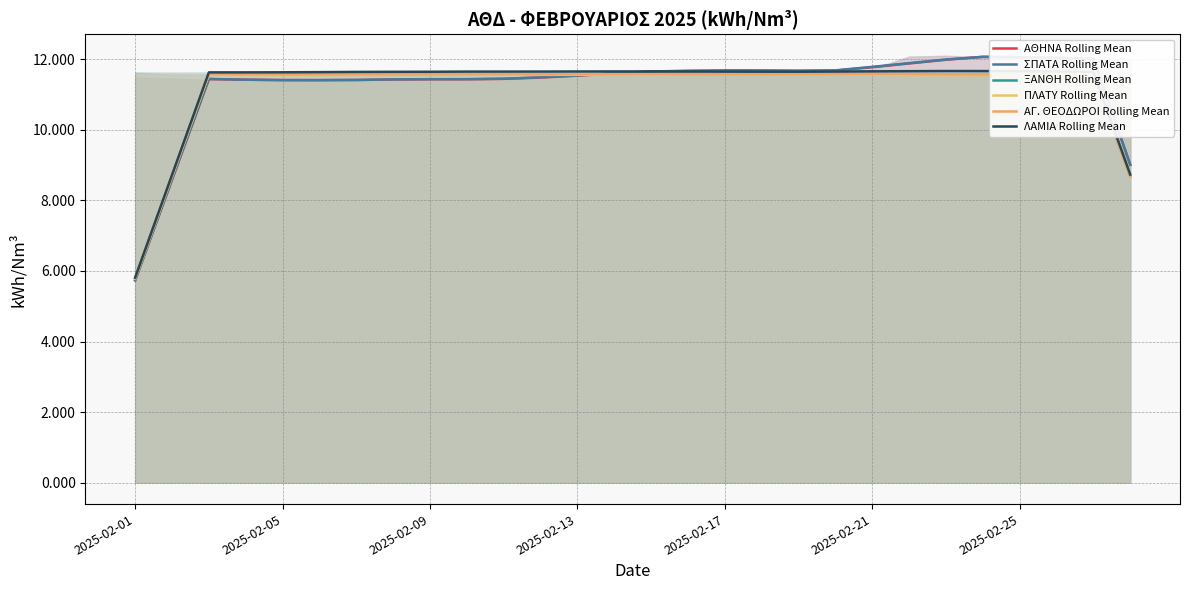

The value of ΑΓ. ΘΕΟΔΩΡΟΙ Rolling Mean at 9 is 4.6. True or false?

False